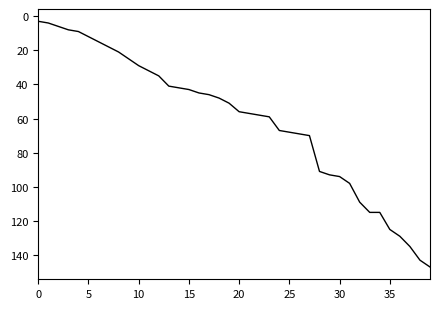

What is the greatest value displayed?

147